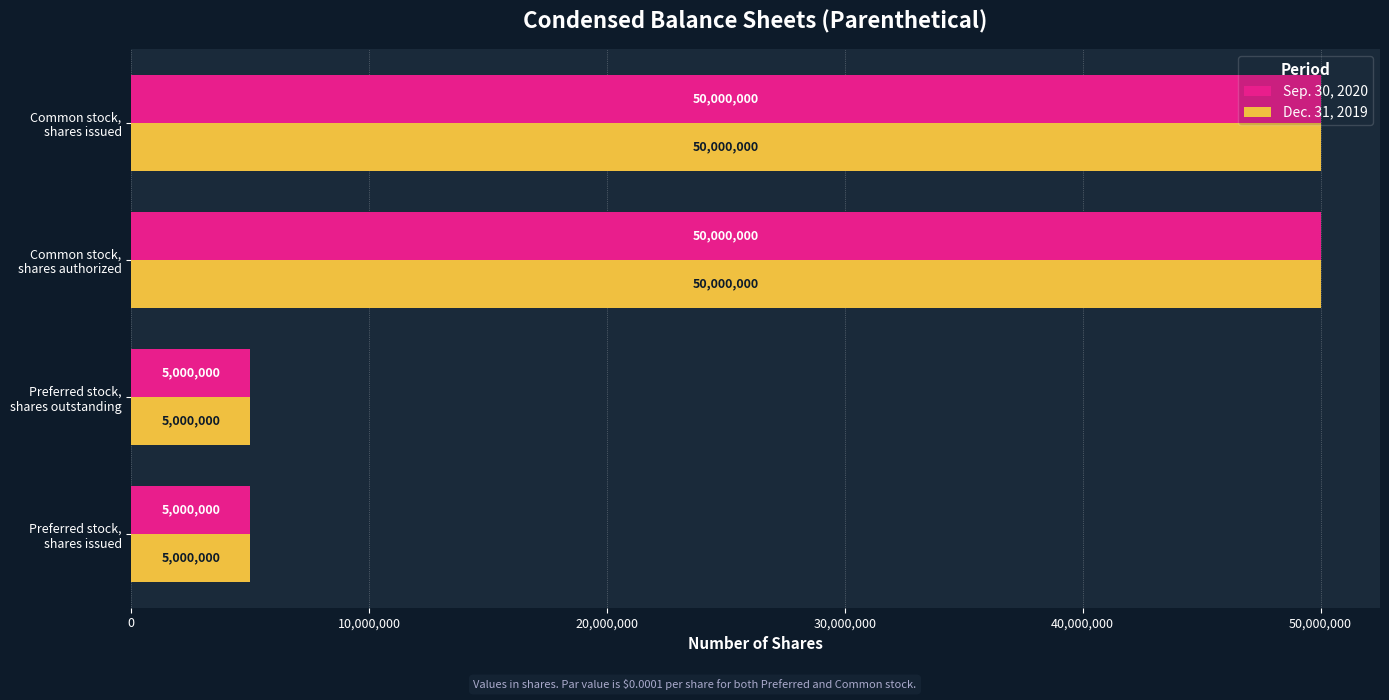

How many Sep. 30, 2020 values are between 5000000 and 50000000?

4